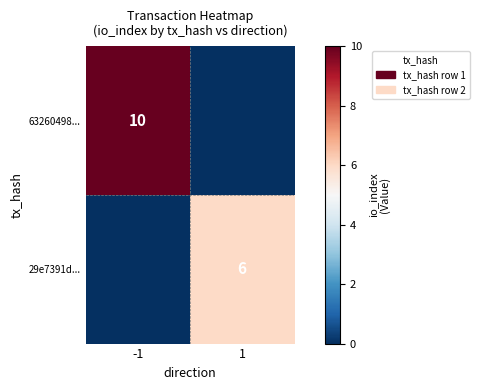

At which category is the sum across all series the highest?

-1